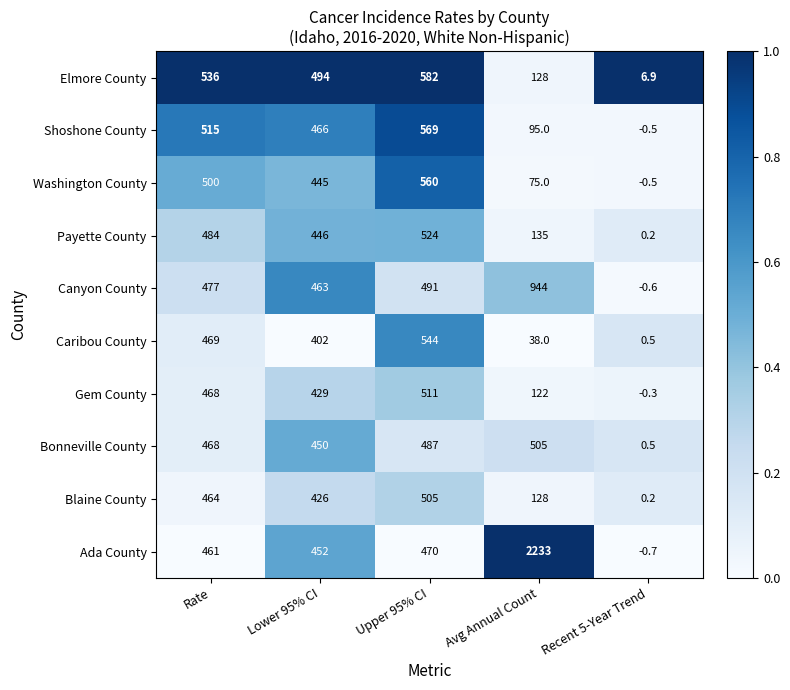

What is the sum of the Bonneville County values at Recent 5-Year Trend and Avg Annual Count?

505.5